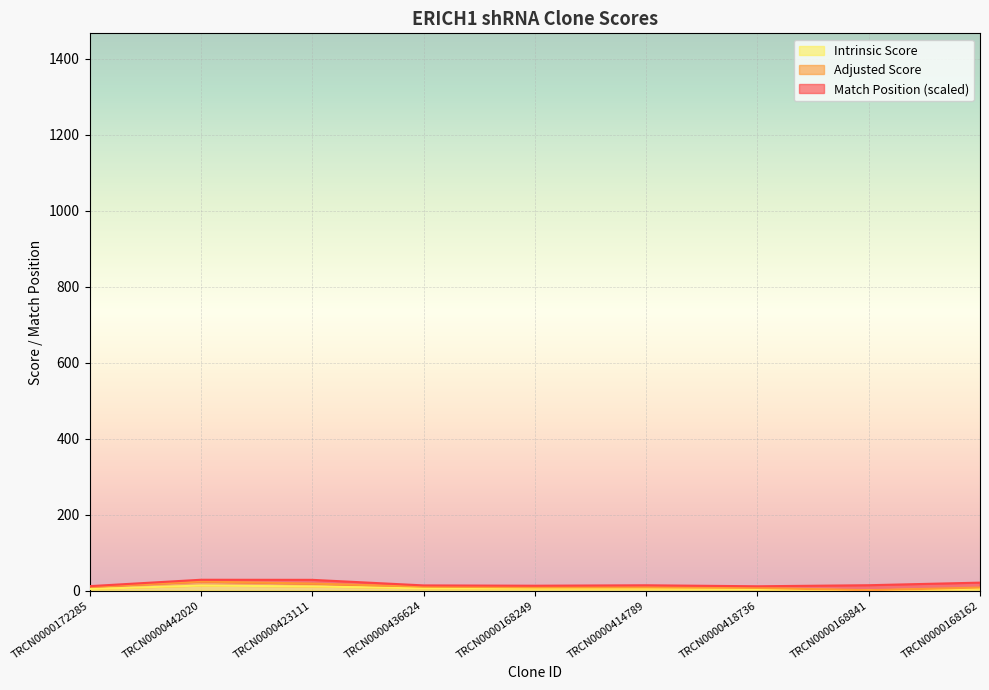

How many lines are shown in the chart?

3